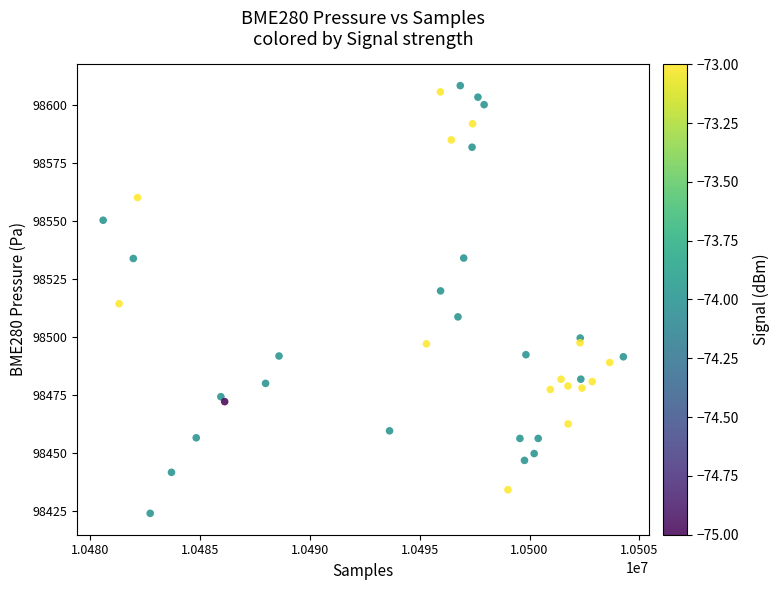

What is the range of X values (max minus min)?

23674.0